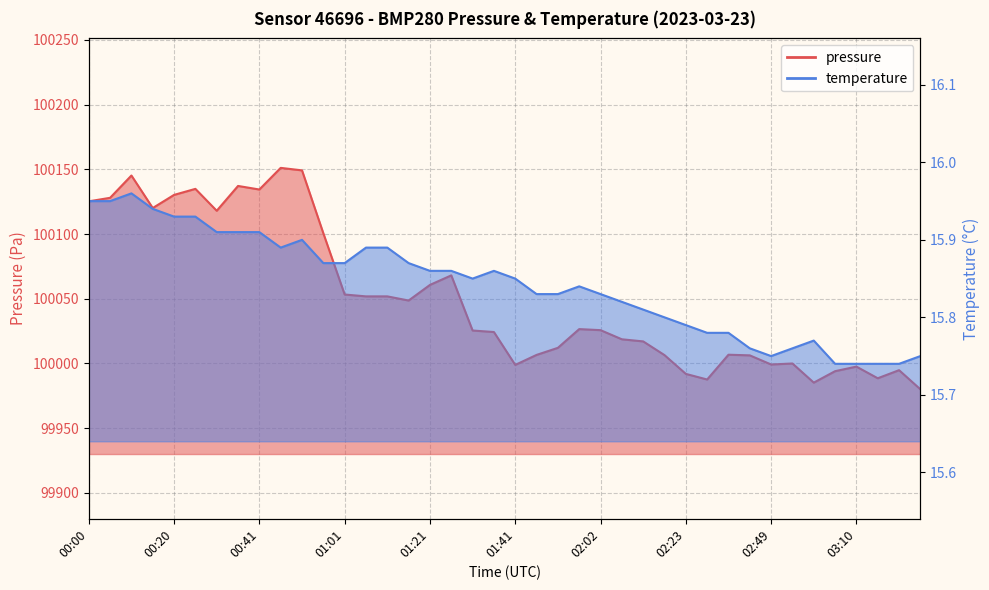

The pressure series shows 100006.5 at 02:17. True or false?

True